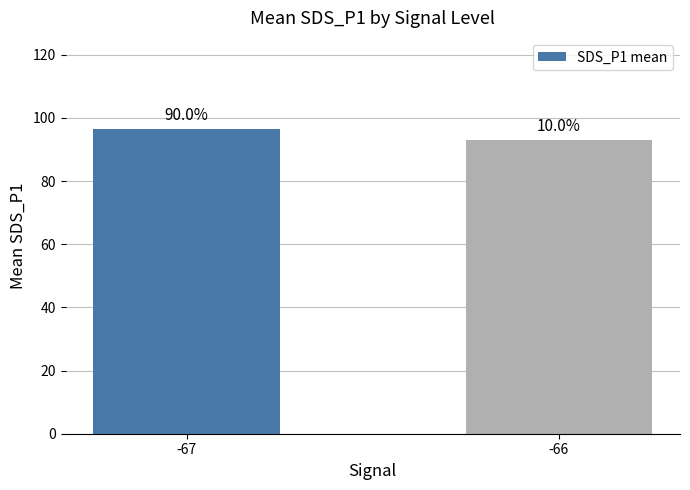

Are the bars horizontal?

No